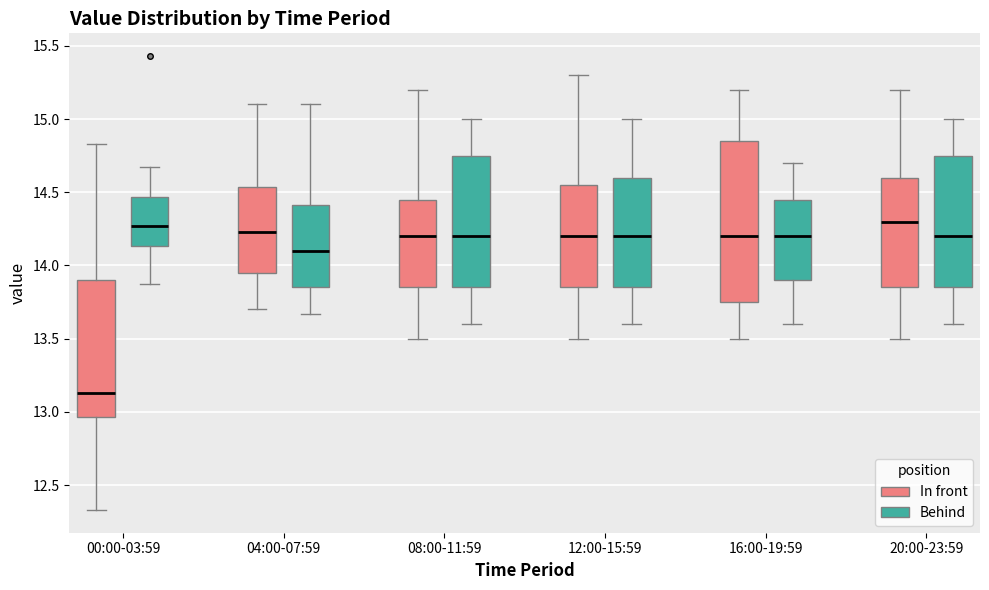

Reading left to right, transcribe this box plot: for each box, give where its median line is, the range the box spans, and where its two whiskers end, as read against the y-axis. The values are not printed on the chart, so give them approximately, as read against the axis.

00:00-03:59 (In front): median 13.15, box 12.95 to 13.90, whiskers 12.35 to 14.85
00:00-03:59 (Behind): median 14.25, box 14.15 to 14.45, whiskers 13.85 to 14.65
04:00-07:59 (In front): median 14.25, box 13.95 to 14.55, whiskers 13.70 to 15.10
04:00-07:59 (Behind): median 14.10, box 13.85 to 14.40, whiskers 13.65 to 15.10
08:00-11:59 (In front): median 14.20, box 13.85 to 14.45, whiskers 13.50 to 15.20
08:00-11:59 (Behind): median 14.20, box 13.85 to 14.75, whiskers 13.60 to 15.00
12:00-15:59 (In front): median 14.20, box 13.85 to 14.55, whiskers 13.50 to 15.30
12:00-15:59 (Behind): median 14.20, box 13.85 to 14.60, whiskers 13.60 to 15.00
16:00-19:59 (In front): median 14.20, box 13.75 to 14.85, whiskers 13.50 to 15.20
16:00-19:59 (Behind): median 14.20, box 13.90 to 14.45, whiskers 13.60 to 14.70
20:00-23:59 (In front): median 14.30, box 13.85 to 14.60, whiskers 13.50 to 15.20
20:00-23:59 (Behind): median 14.20, box 13.85 to 14.75, whiskers 13.60 to 15.00